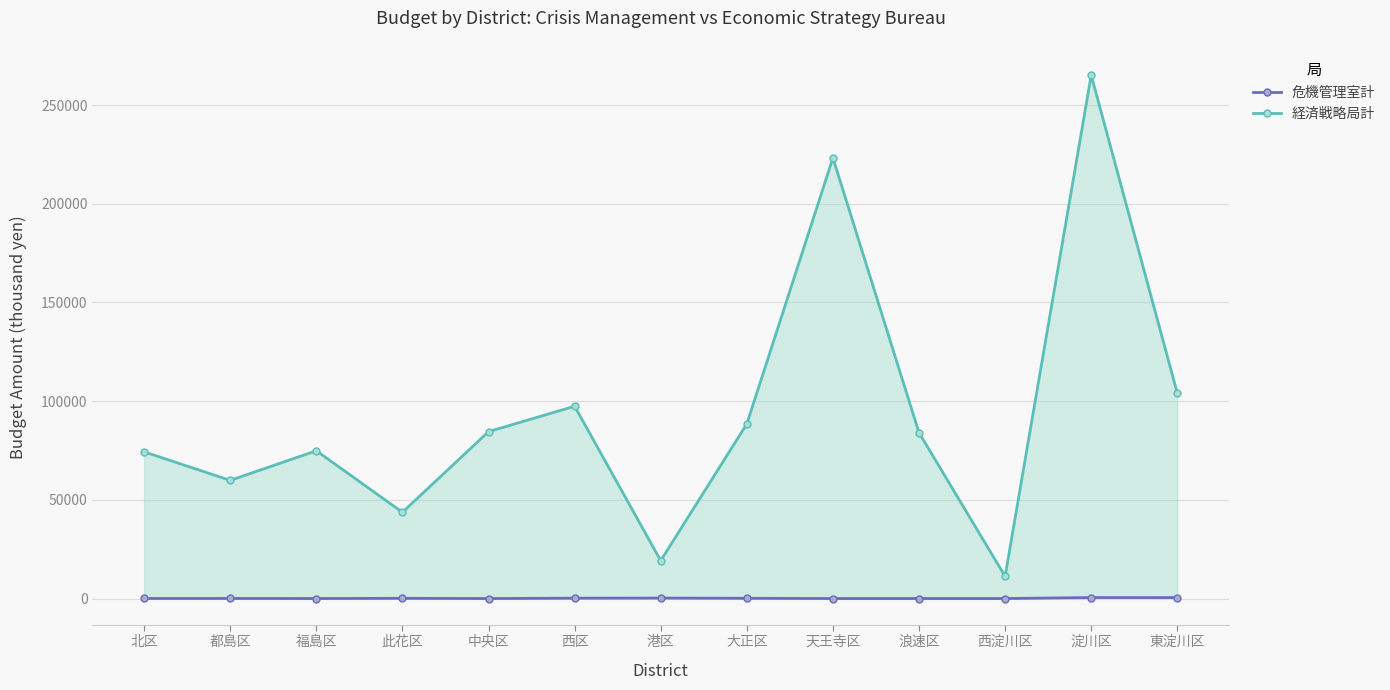

Rank the series by their maximum value, from highest to lowest.

経済戦略局計, 危機管理室計